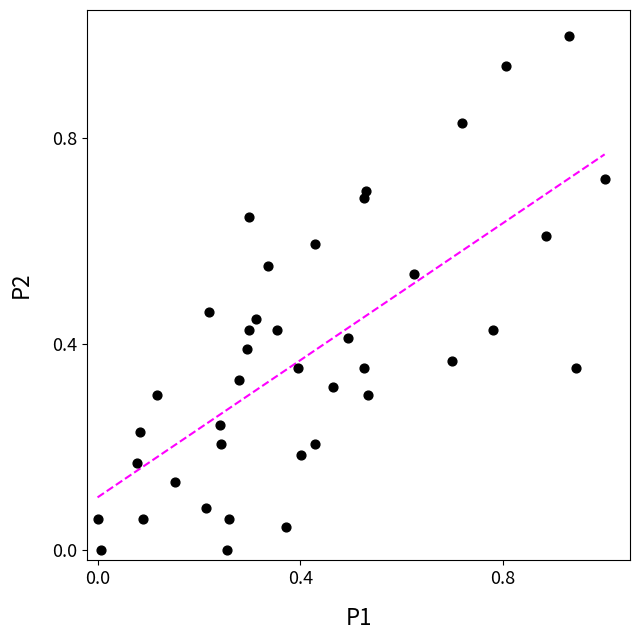

What is the range of X values (max minus min)?

1.0